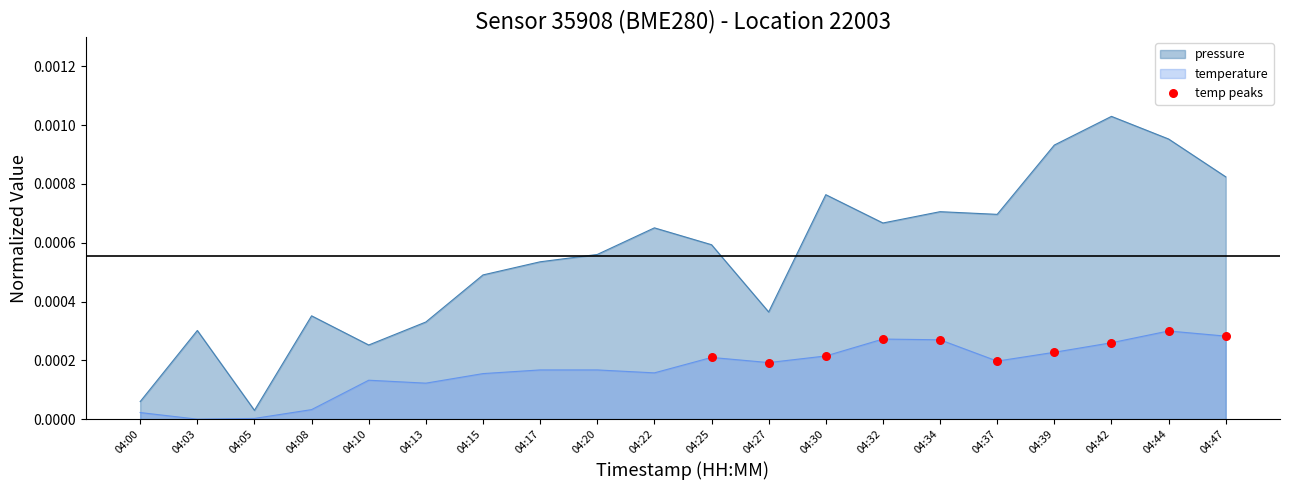

Which series changed the most between 04:22 and 04:32?

temperature